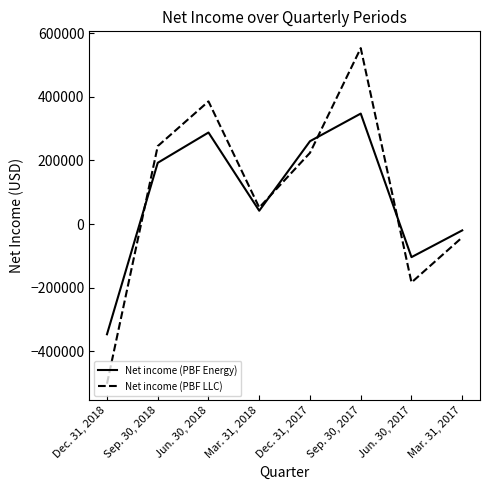

At which category is the sum across all series the highest?

Sep. 30, 2017